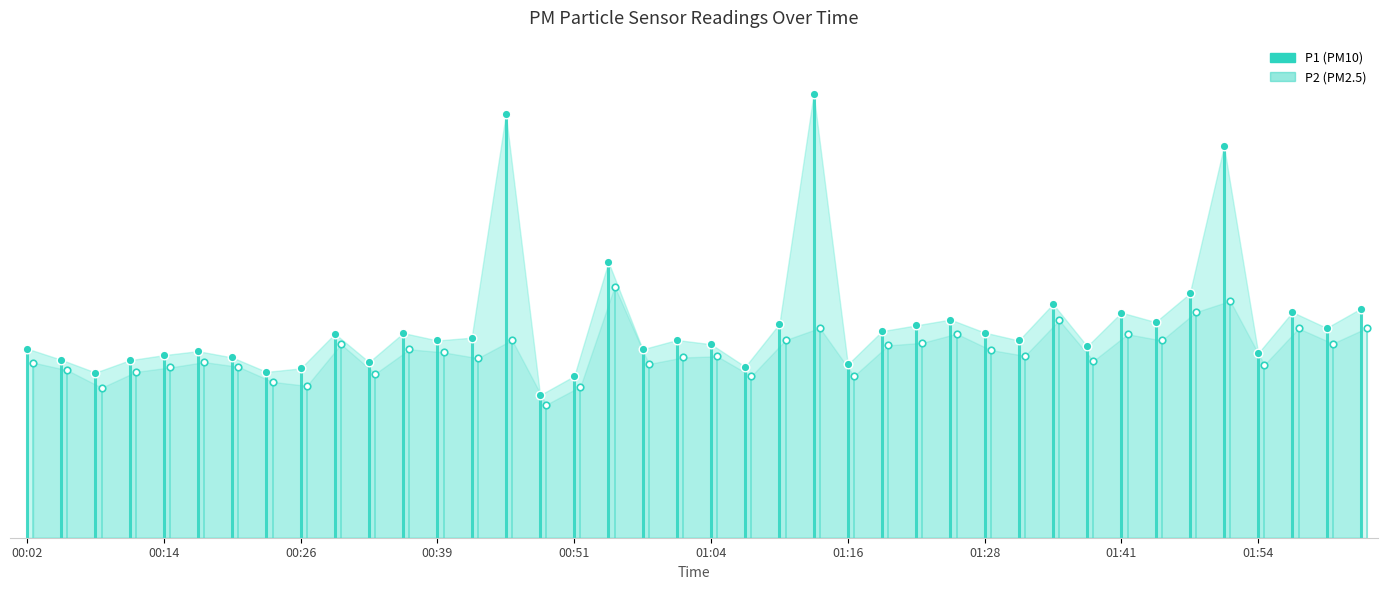

What is the total value across all series at 01:44?

17.8